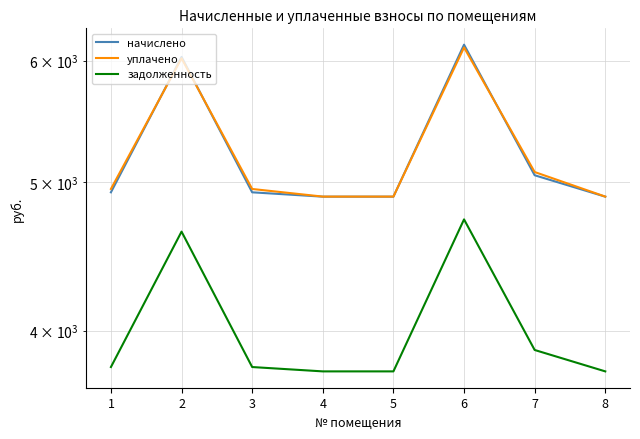

Is it true that начислено equals 1299.2 at 7?

False